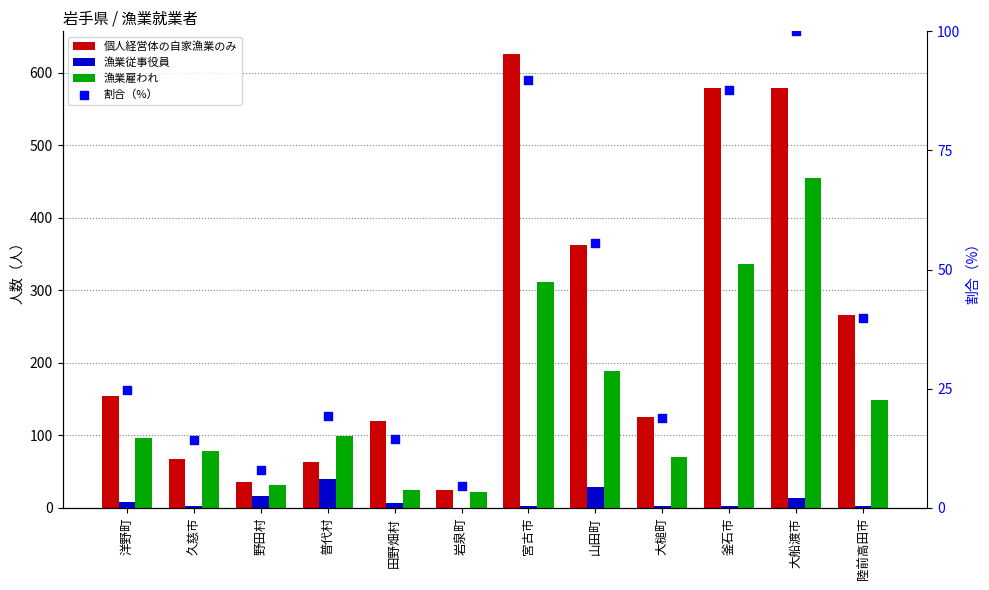

At which category is the sum across all series the highest?

大船渡市